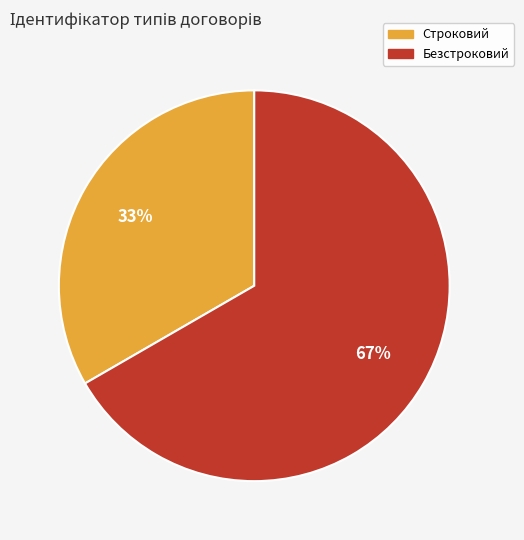

Is Строковий the majority of the pie?

No